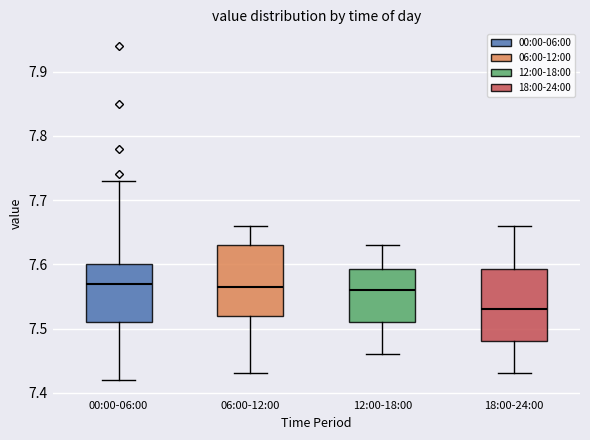

Reading left to right, read every box against the y-axis: the position of its median line, the range the box covers, and the ends of its whiskers. The values are not printed on the chart, so give them approximately, as read against the axis.

00:00-06:00: median 7.57, box 7.51 to 7.60, whiskers 7.42 to 7.73
06:00-12:00: median 7.57, box 7.52 to 7.63, whiskers 7.43 to 7.66
12:00-18:00: median 7.56, box 7.51 to 7.59, whiskers 7.46 to 7.63
18:00-24:00: median 7.53, box 7.48 to 7.59, whiskers 7.43 to 7.66